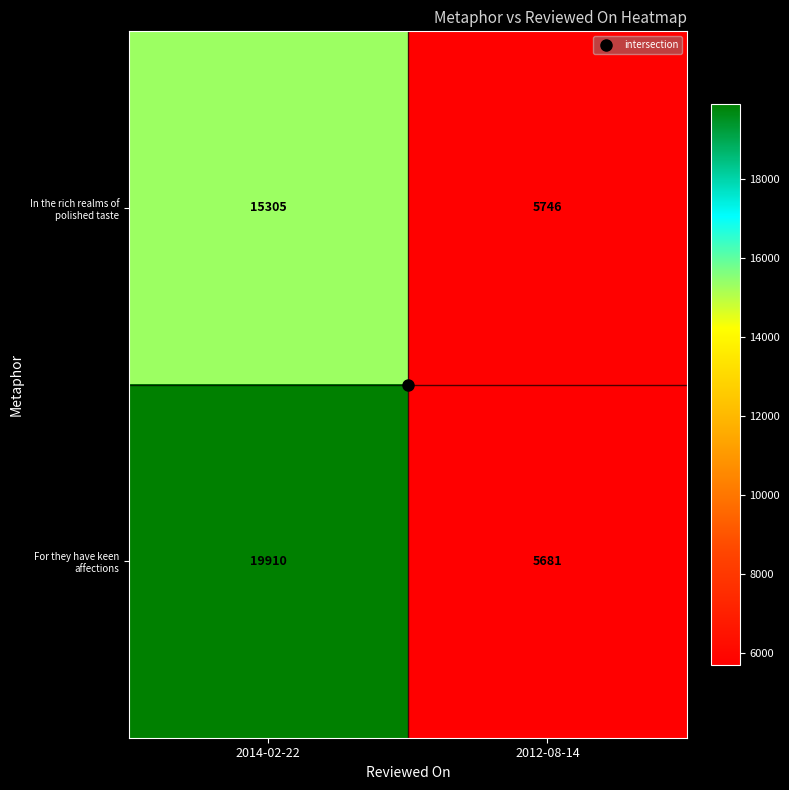

The value of For they have keen affections at 2012-08-14 is 5681. True or false?

True